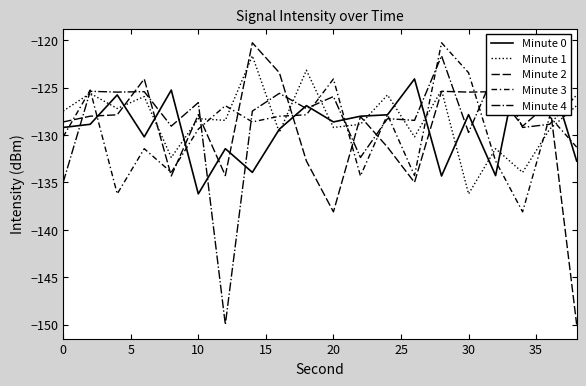

How many data points in Minute 3 are less than -128?

13